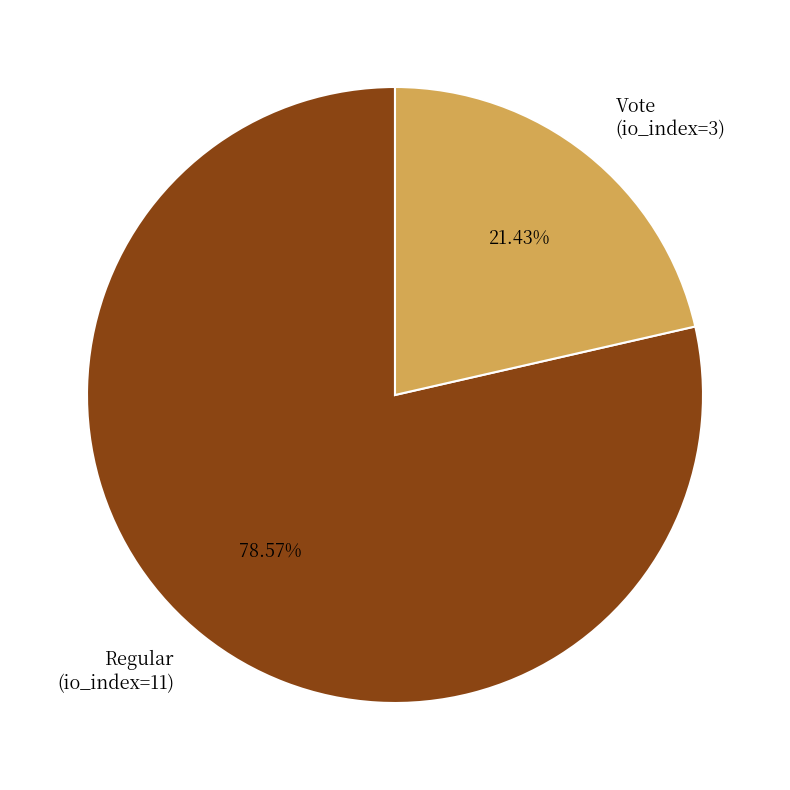

Is the sum of Vote (io_index=3) and Regular (io_index=11) greater than half?

Yes